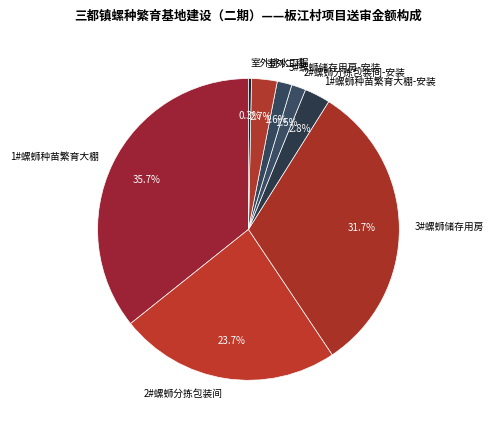

The 1#螺蛳种苗繁育大棚 slice represents 36% of the pie. True or false?

True